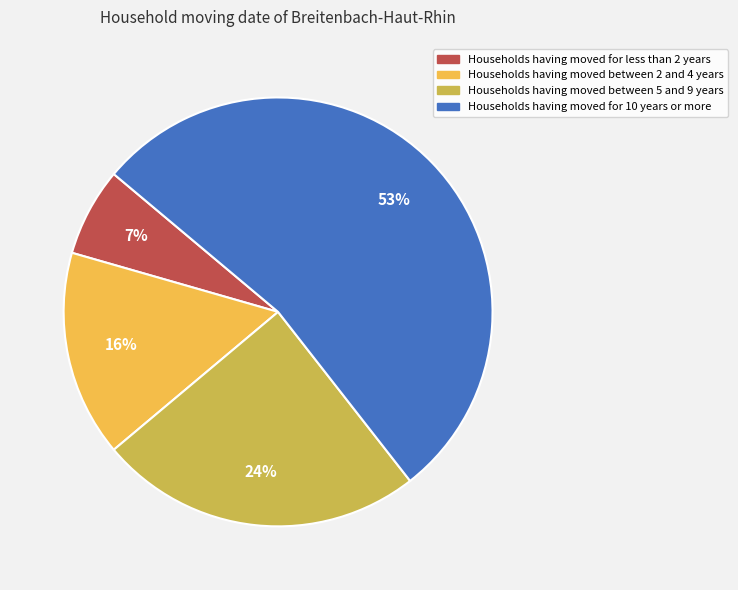

Count the number of slices in the pie.

4